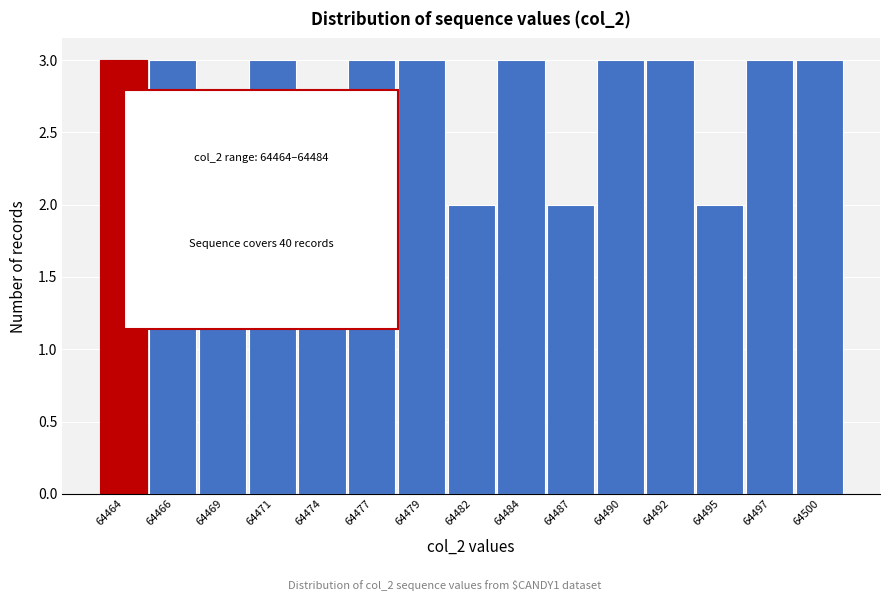

Reading left to right, list all the values displayed in this chart.

64464=3	64466=3	64469=2	64471=3	64474=2	64477=3	64479=3	64482=2	64484=3	64487=2	64490=3	64492=3	64495=2	64497=3	64500=3